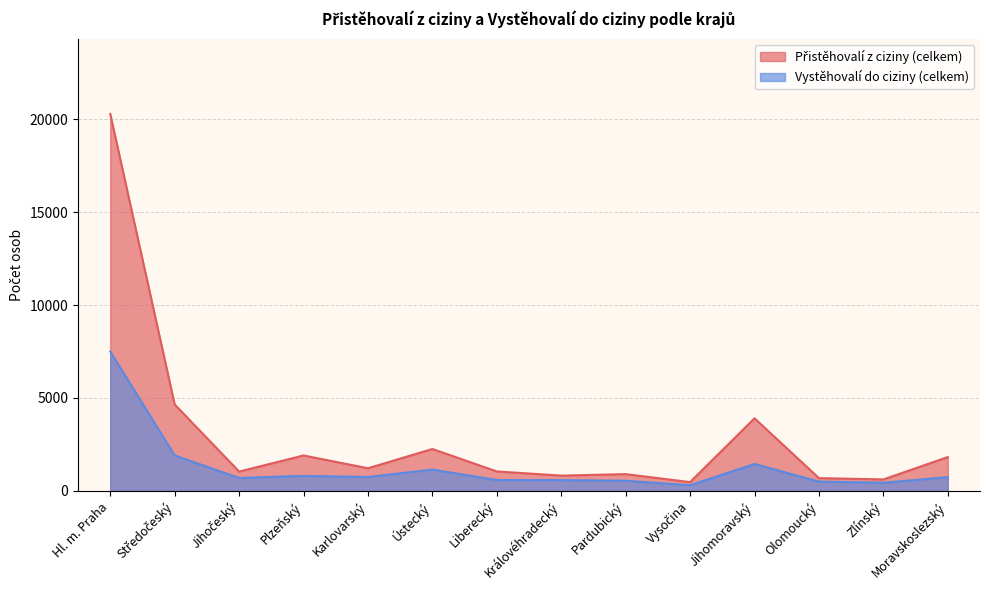

What is the value of the Přistěhovalí z ciziny (celkem) point at the 1st from the left?

20279